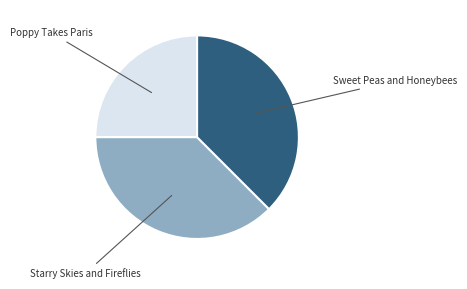

Is there any slice that represents more than half of the pie?

No